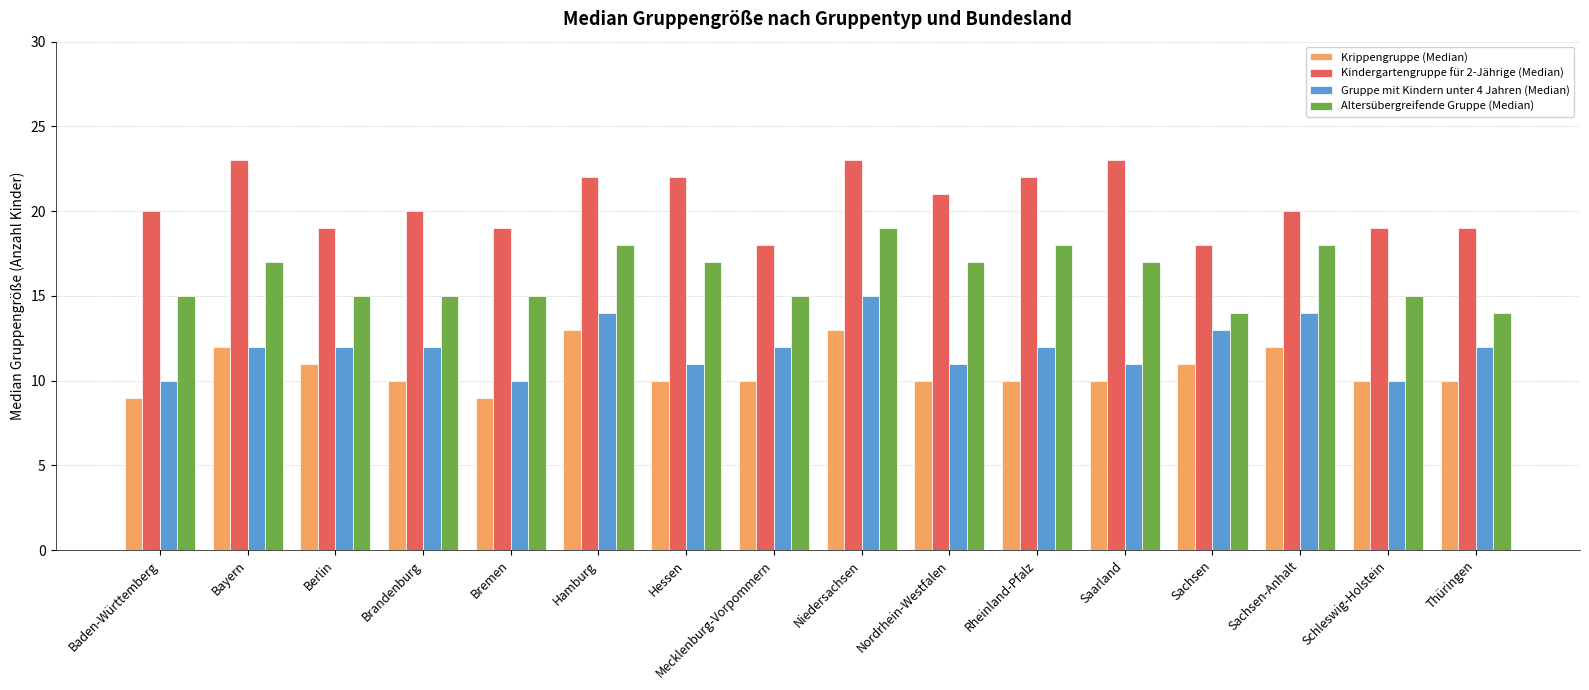

The Kindergartengruppe für 2-Jährige (Median) series shows 11 at Rheinland-Pfalz. True or false?

False